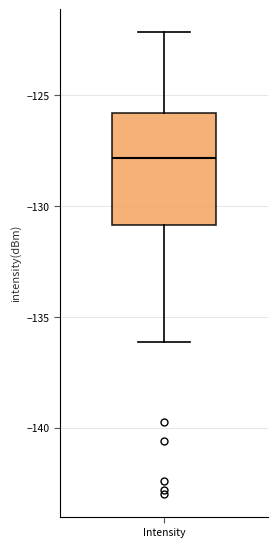

Transcribe this box plot: give where the median line is, the range the box spans, and where the two whiskers end, as read against the y-axis. The values are not printed on the chart, so give them approximately, as read against the axis.

median -128, box -131 to -126, whiskers -136 to -122